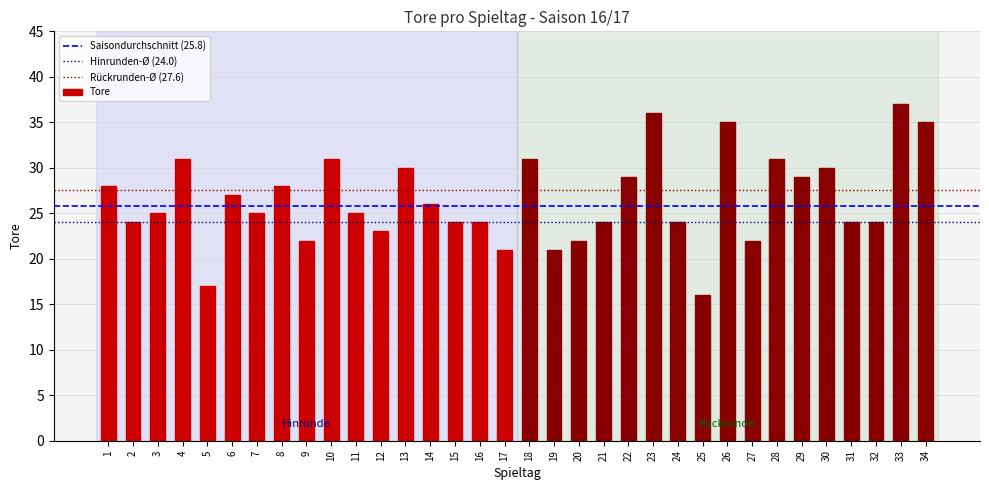

What is the change in value from 6 to 17?

-6